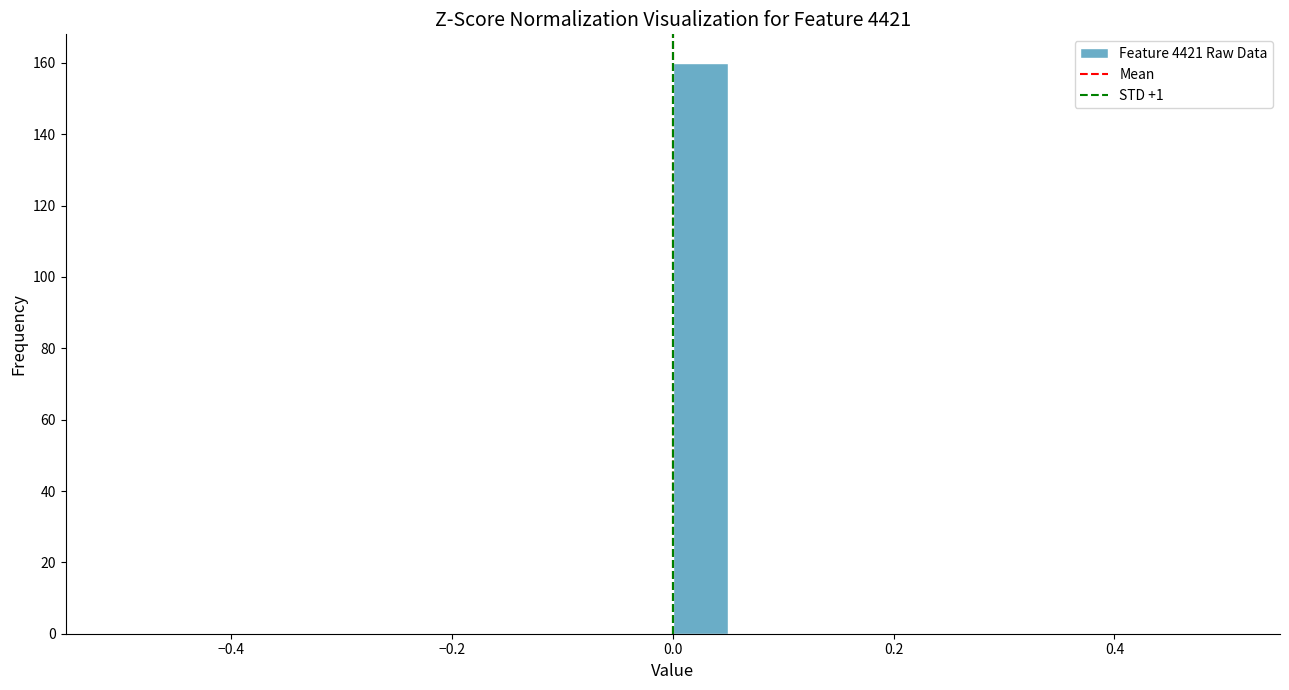

Around what value on the x-axis is the tallest bar? Give the approximate position of its centre, as read against the axis.

0.02